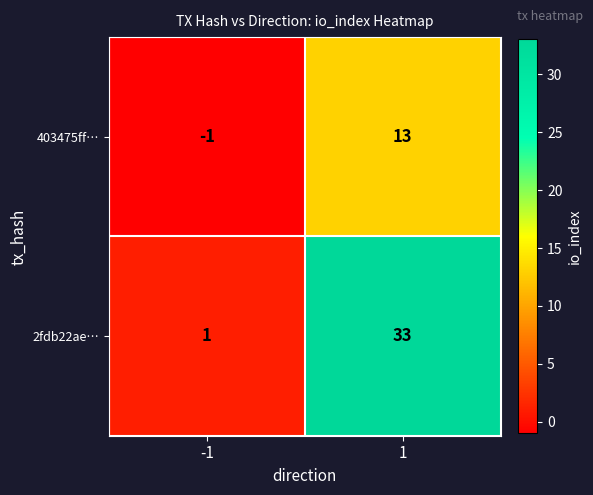

What is the approximate value of 2fdb22ae… at 1, to the nearest 10?

30